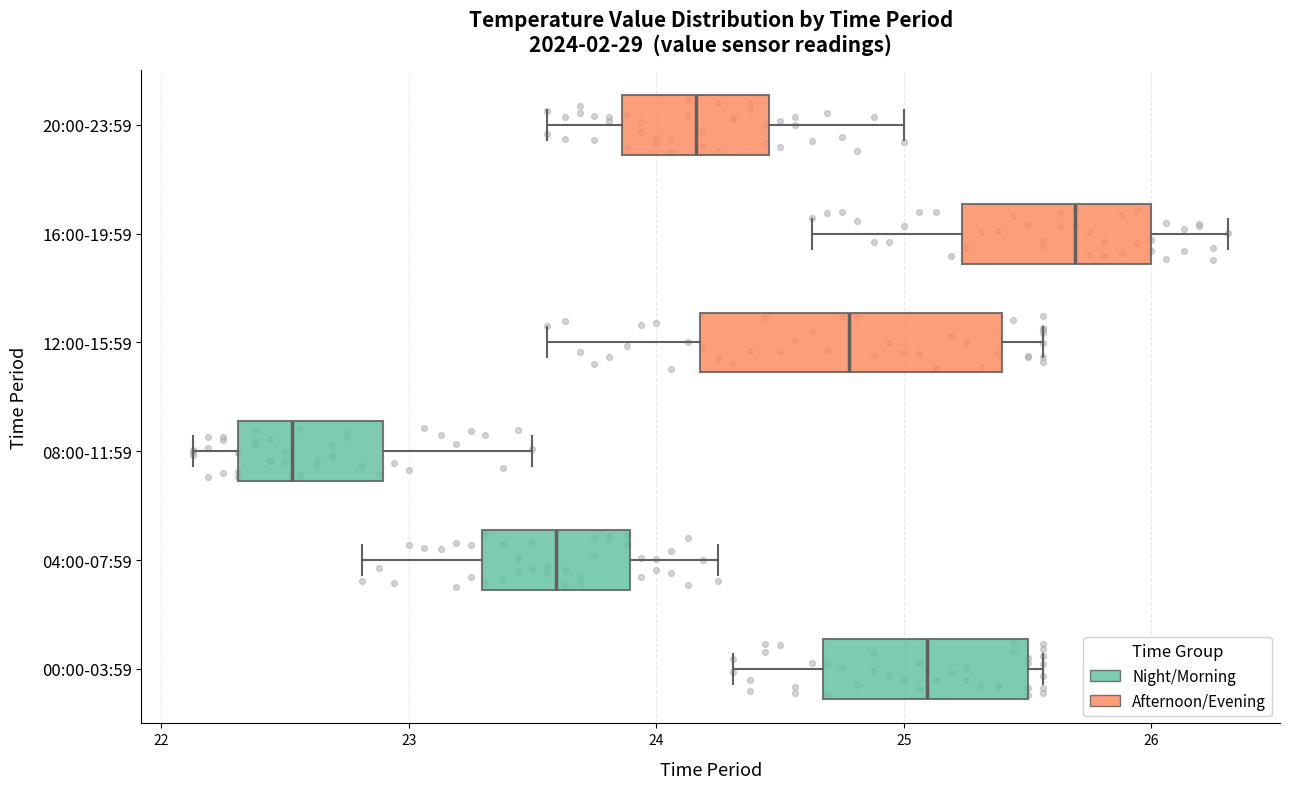

Reading bottom to top, transcribe this box plot: for each box, give where its median line is, the range the box spans, and where its two whiskers end, as read against the x-axis. The values are not printed on the chart, so give them approximately, as read against the axis.

00:00-03:59: median 25.1, box 24.7 to 25.5, whiskers 24.3 to 25.6
04:00-07:59: median 23.6, box 23.3 to 23.9, whiskers 22.8 to 24.3
08:00-11:59: median 22.5, box 22.3 to 22.9, whiskers 22.1 to 23.5
12:00-15:59: median 24.8, box 24.2 to 25.4, whiskers 23.6 to 25.6
16:00-19:59: median 25.7, box 25.2 to 26.0, whiskers 24.6 to 26.3
20:00-23:59: median 24.2, box 23.9 to 24.5, whiskers 23.6 to 25.0